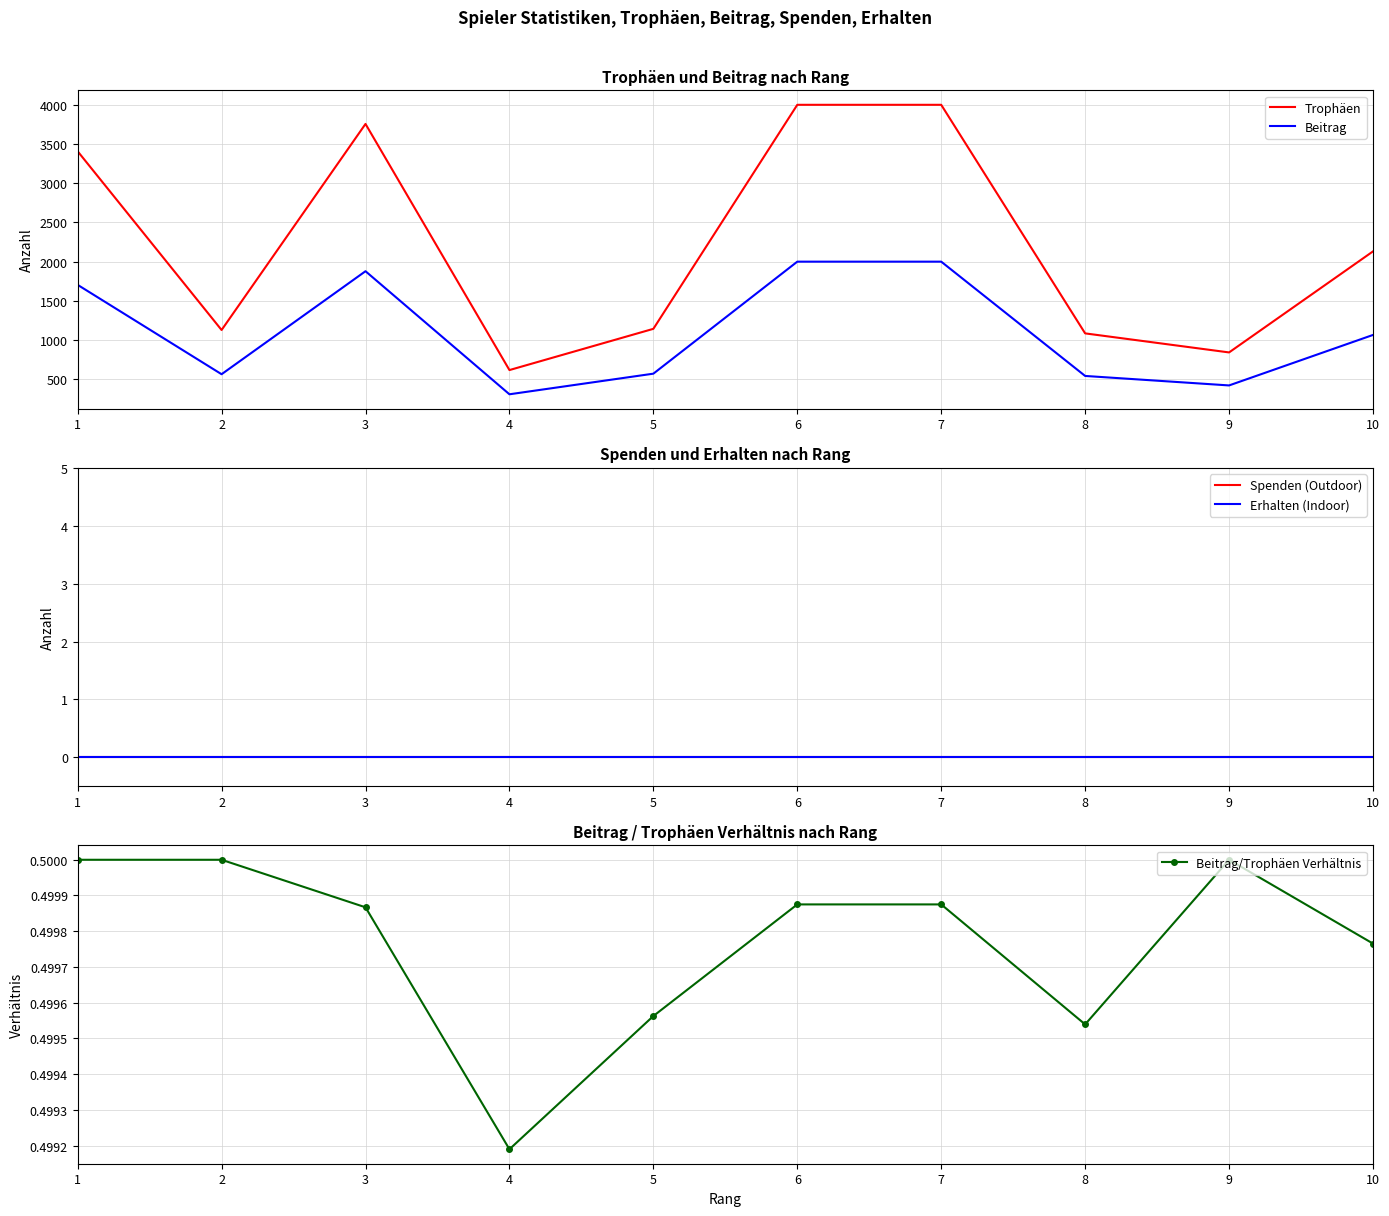

How many lines are shown in the chart?

5